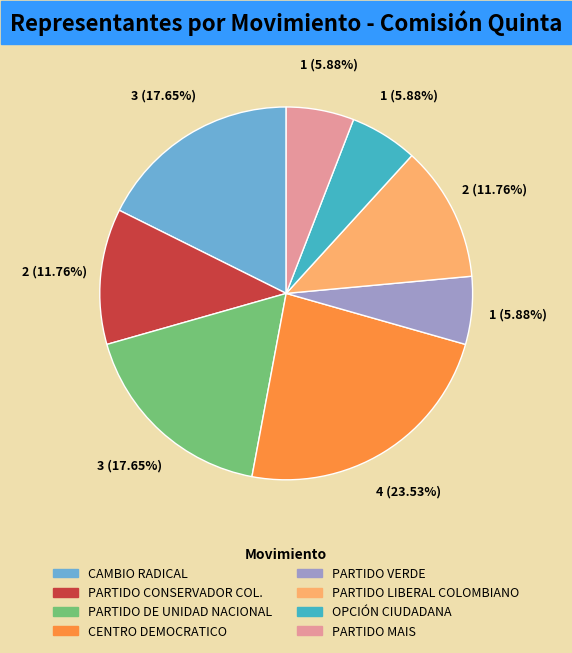

What percentage is the PARTIDO DE UNIDAD NACIONAL slice, to the nearest percent?

18%